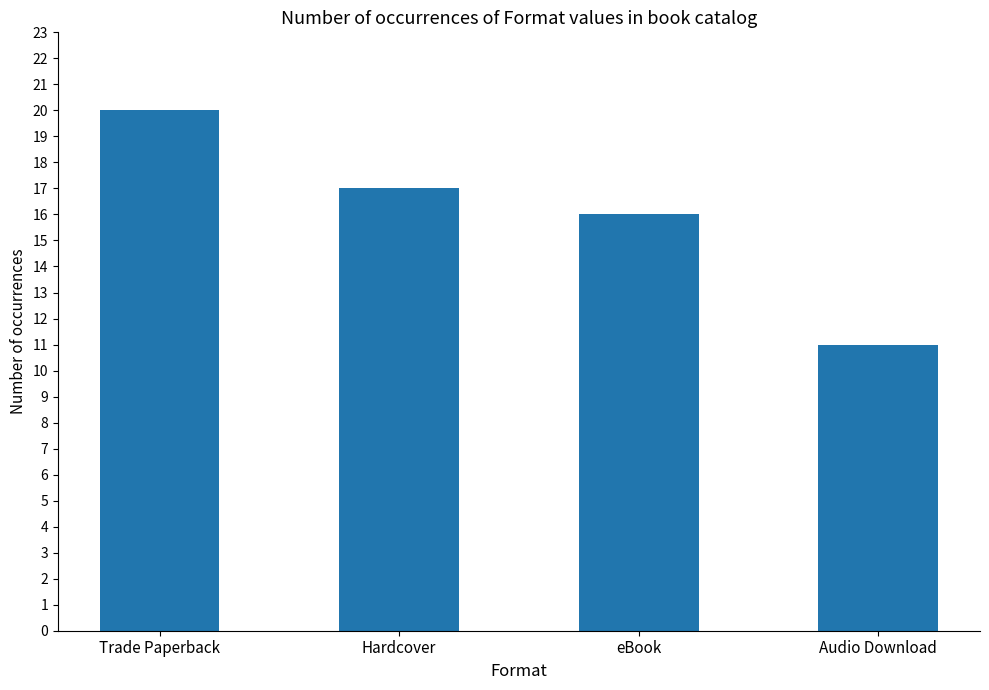

What is the ratio of the value at Trade Paperback to the value at Audio Download?

1.8